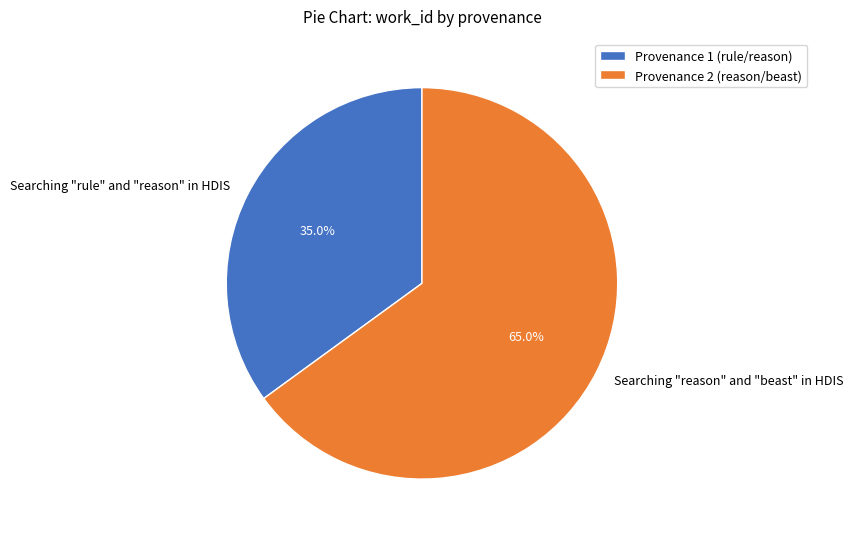

Between Searching "rule" and "reason" in HDIS and Searching "reason" and "beast" in HDIS, which is larger?

Searching "reason" and "beast" in HDIS